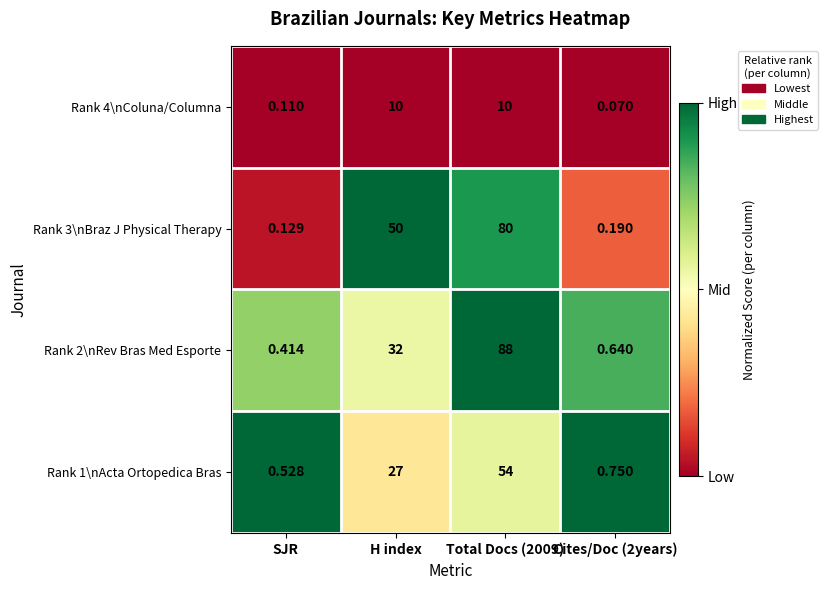

Which label corresponds to the smallest value in the chart?

Cites/Doc (2years)